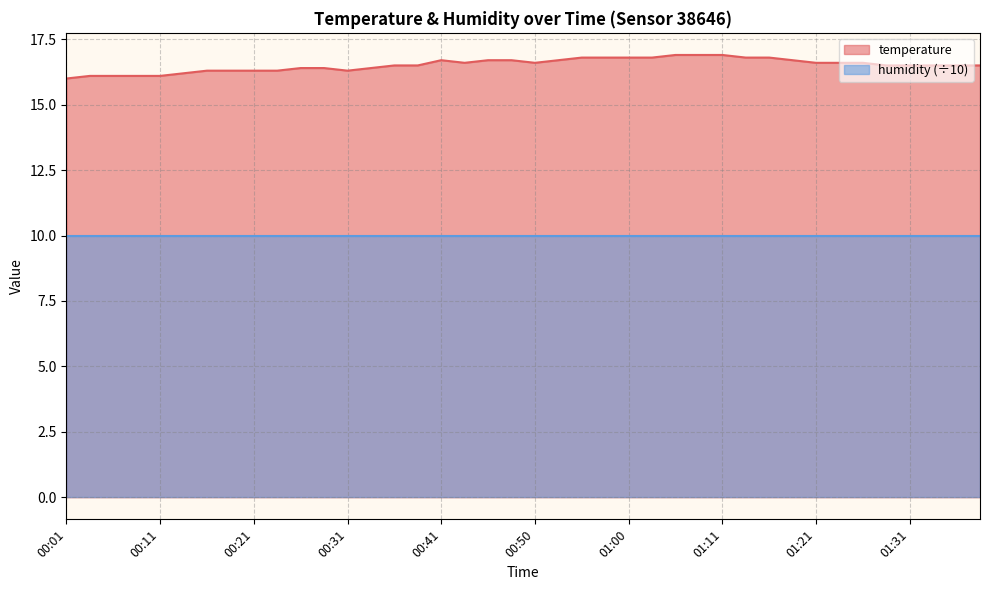

How many interior local valleys (lower than both neighbors) does the data have?

3